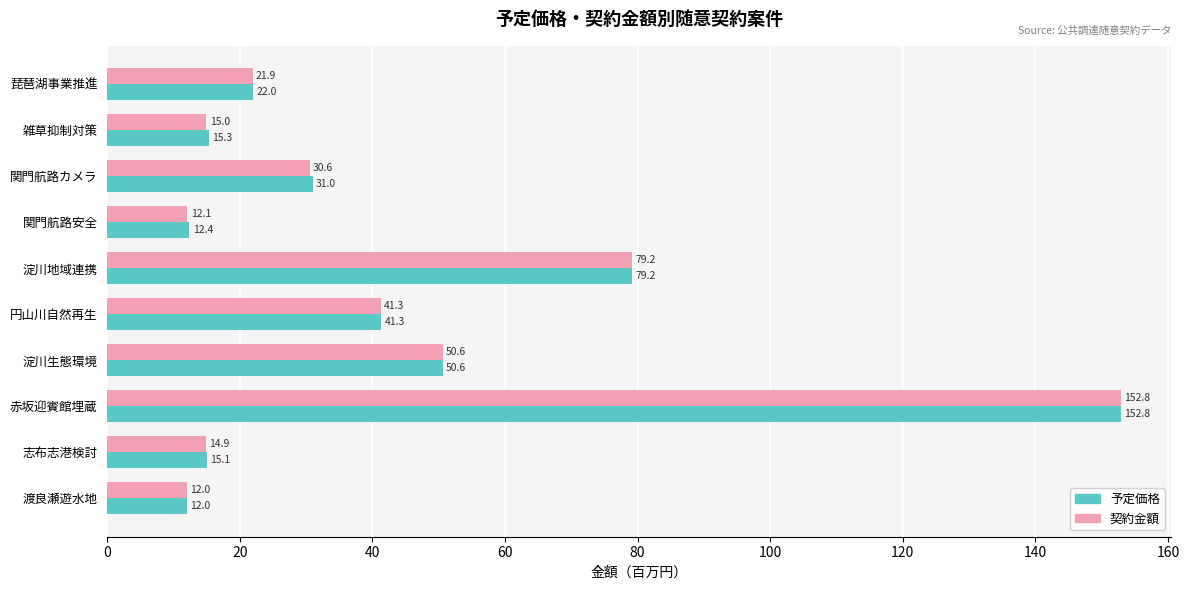

How many values in the 契約金額 series exceed 30?

5